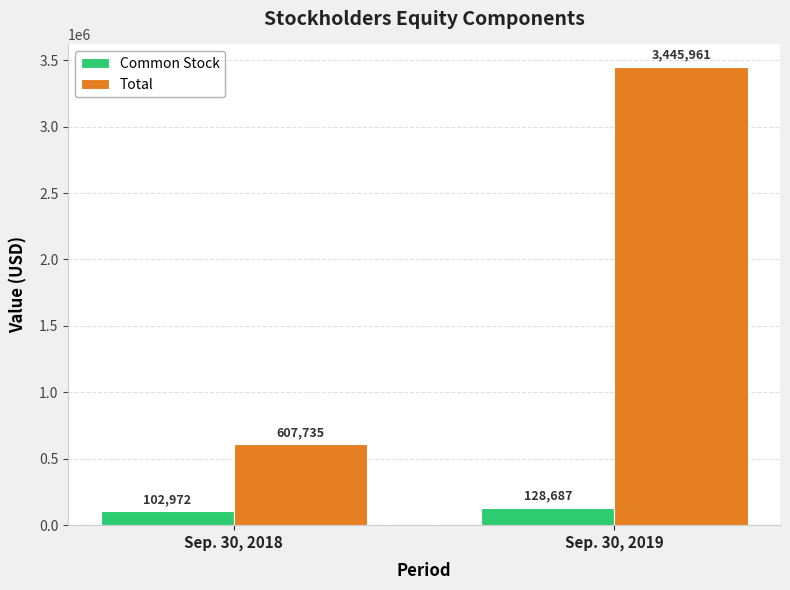

How many data points does each series have?

2